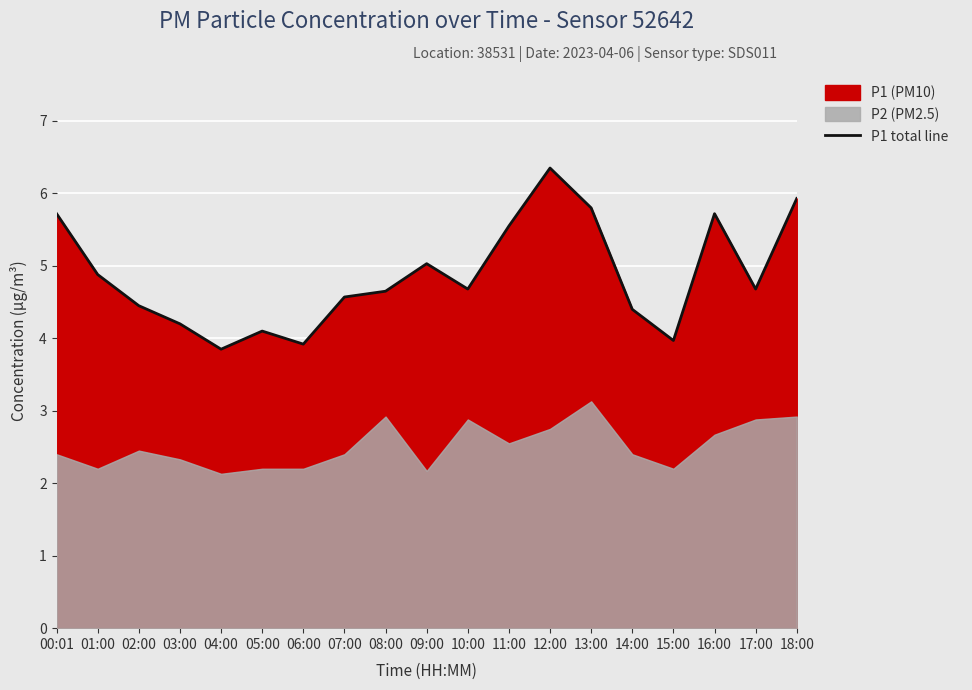

True or false: there are more than 0 points higher than both neighbors.

True